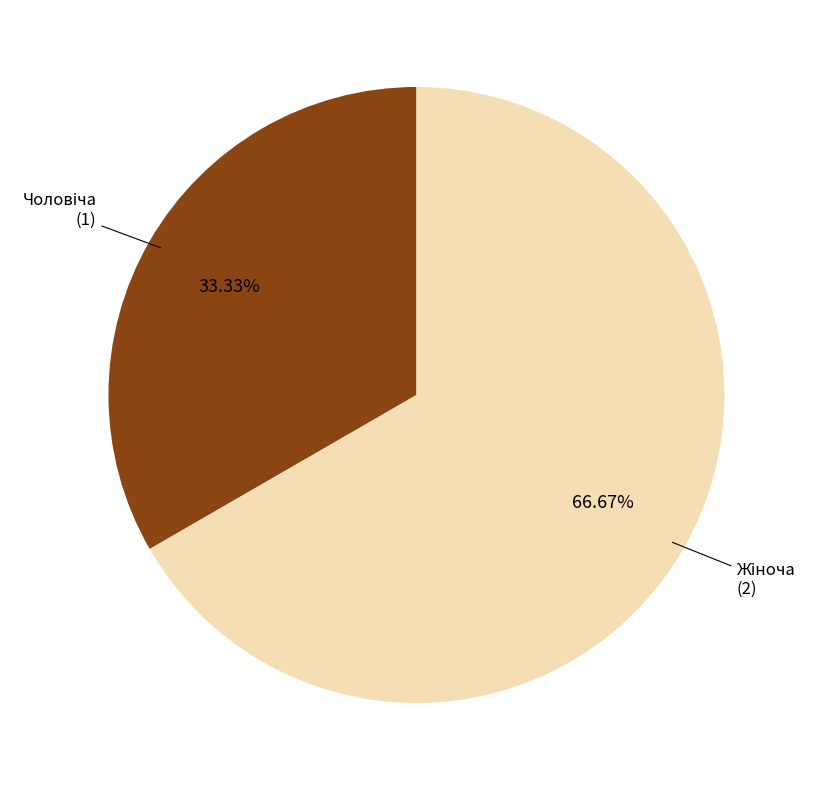

Does any single category account for the majority?

Yes